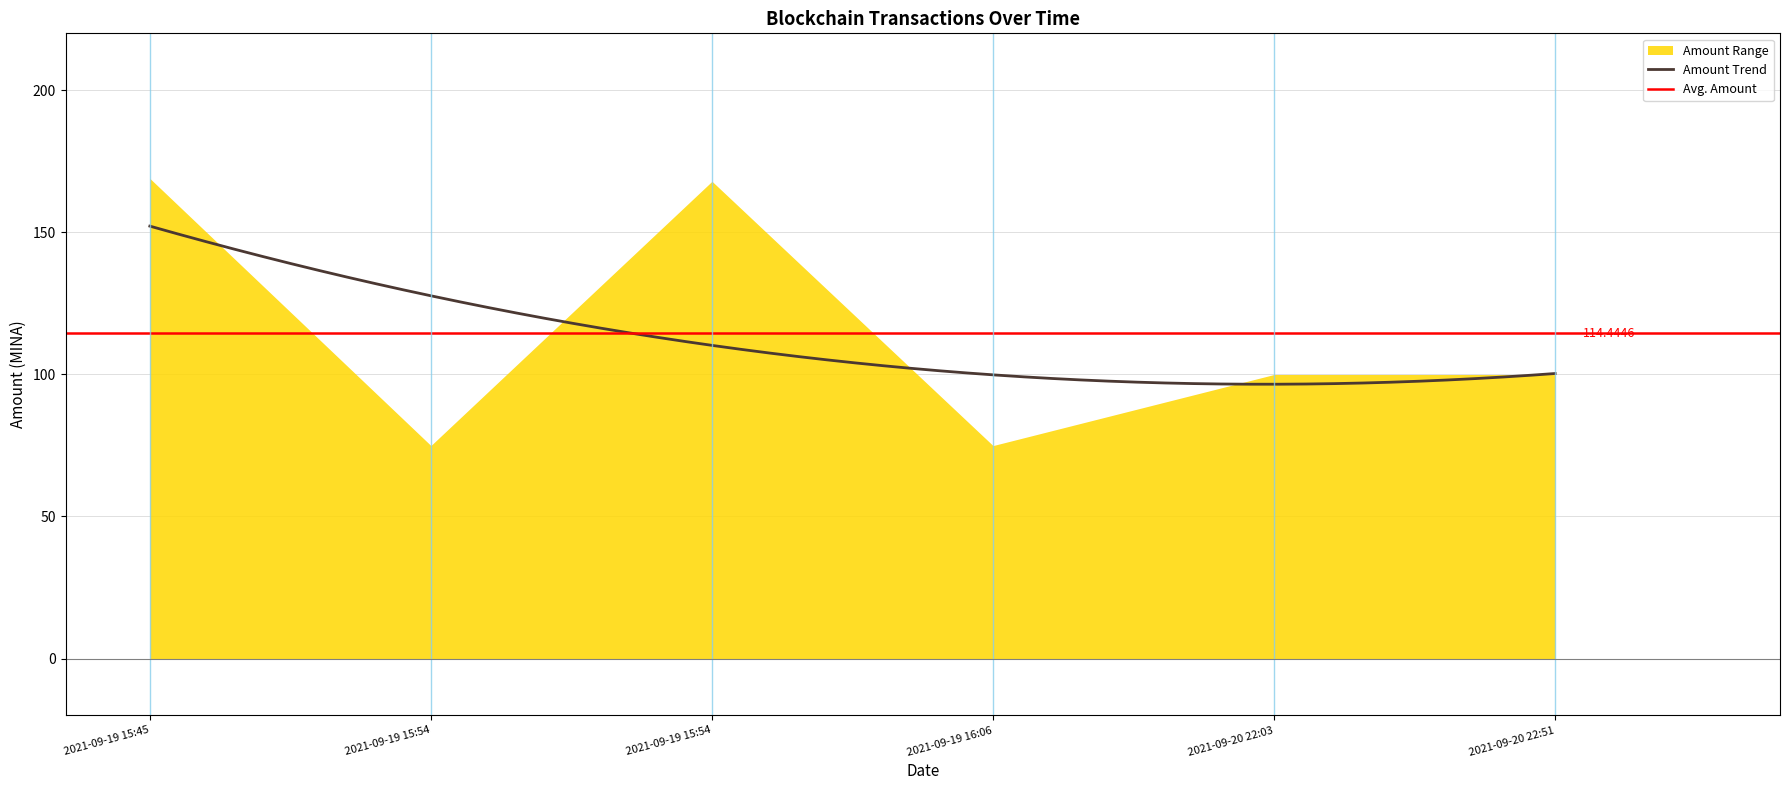

Where is the first local maximum for Amount?

2021-09-19 15:54:00